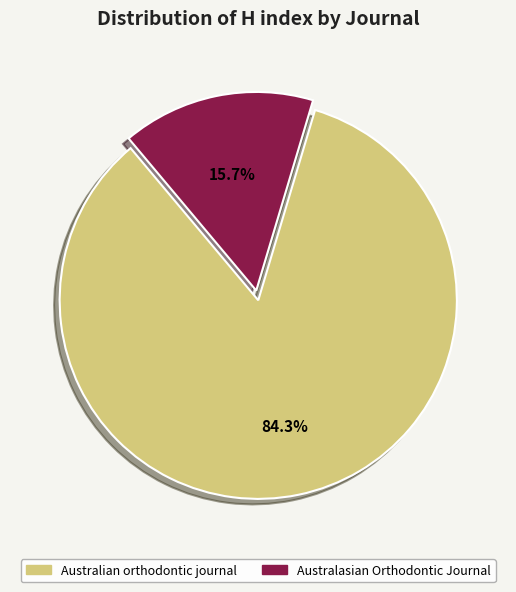

Approximately how many times larger is the value at Australian orthodontic journal compared to Australasian Orthodontic Journal?

5.4